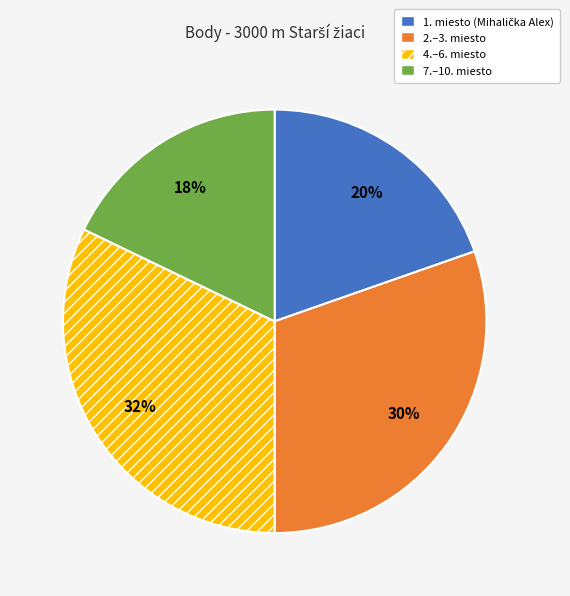

To the nearest percent, what is the average slice percentage?

25%